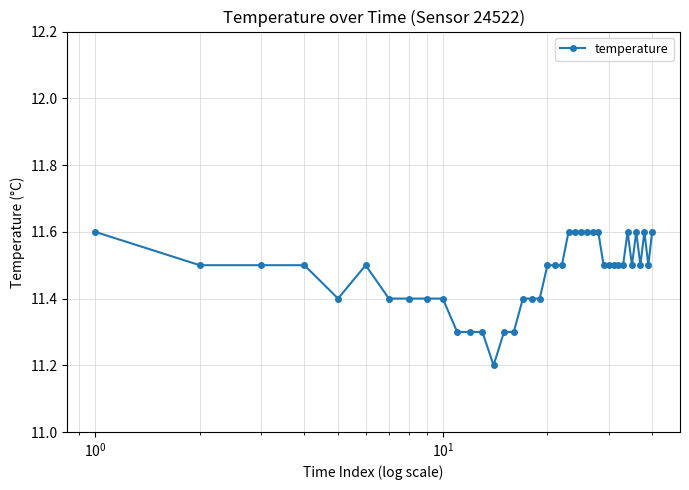

True or false: the data has more than 1 interior local peaks.

True